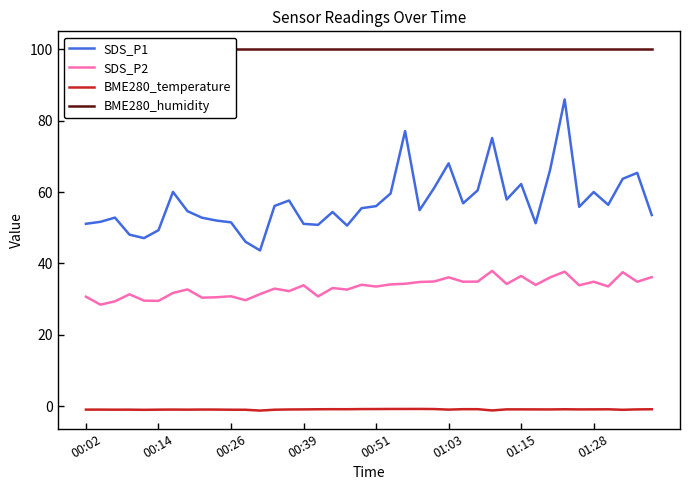

True or false: BME280_temperature and SDS_P2 cross at least once.

False